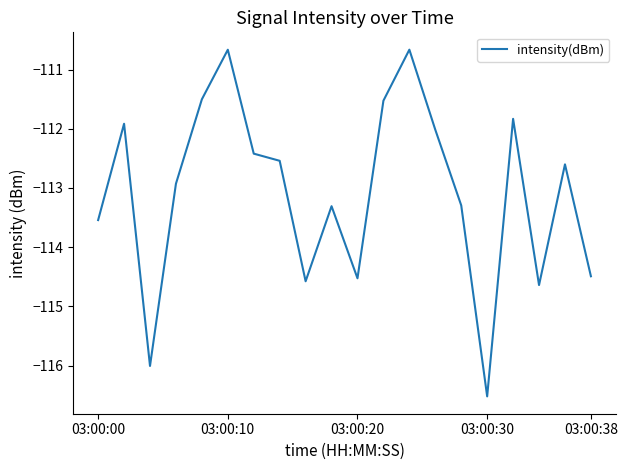

What is the minimum value shown in the chart?

-116.5